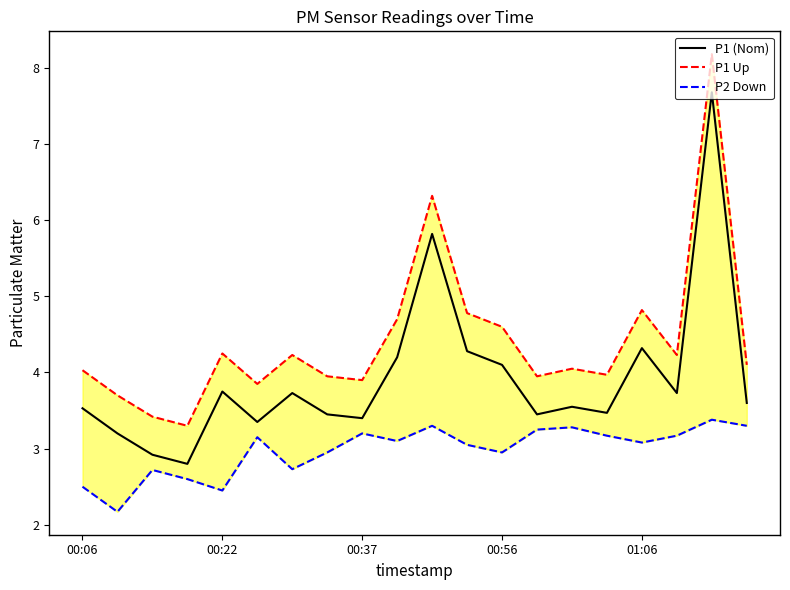

True or false: P1 (Nom) has a value of 3.7 at 6.

True